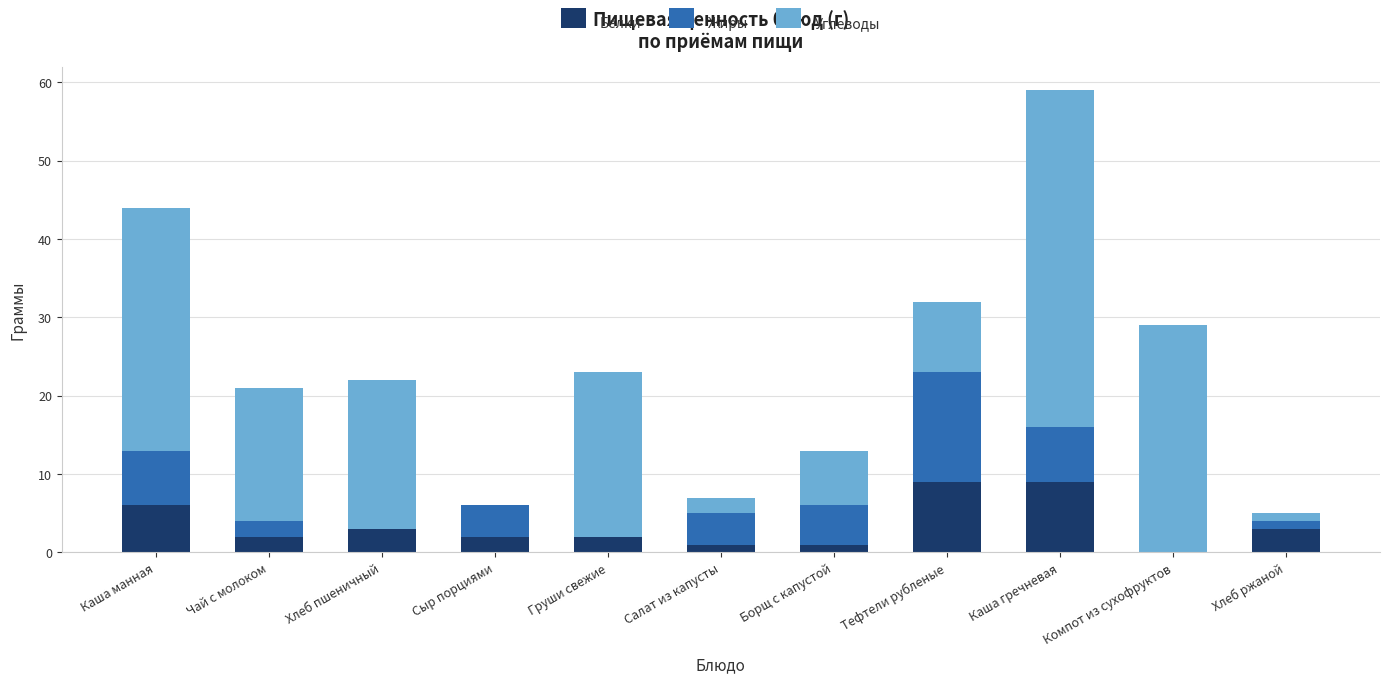

What is the total value across all series at Хлеб пшеничный?

22